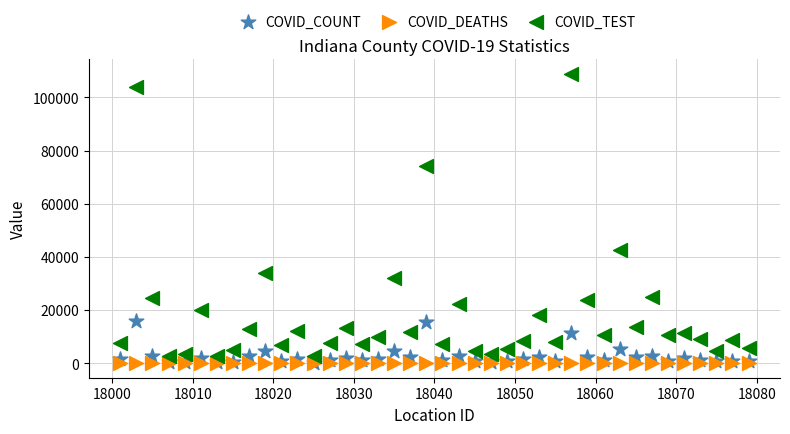

Which series has the widest spread of Y values?

COVID_TEST